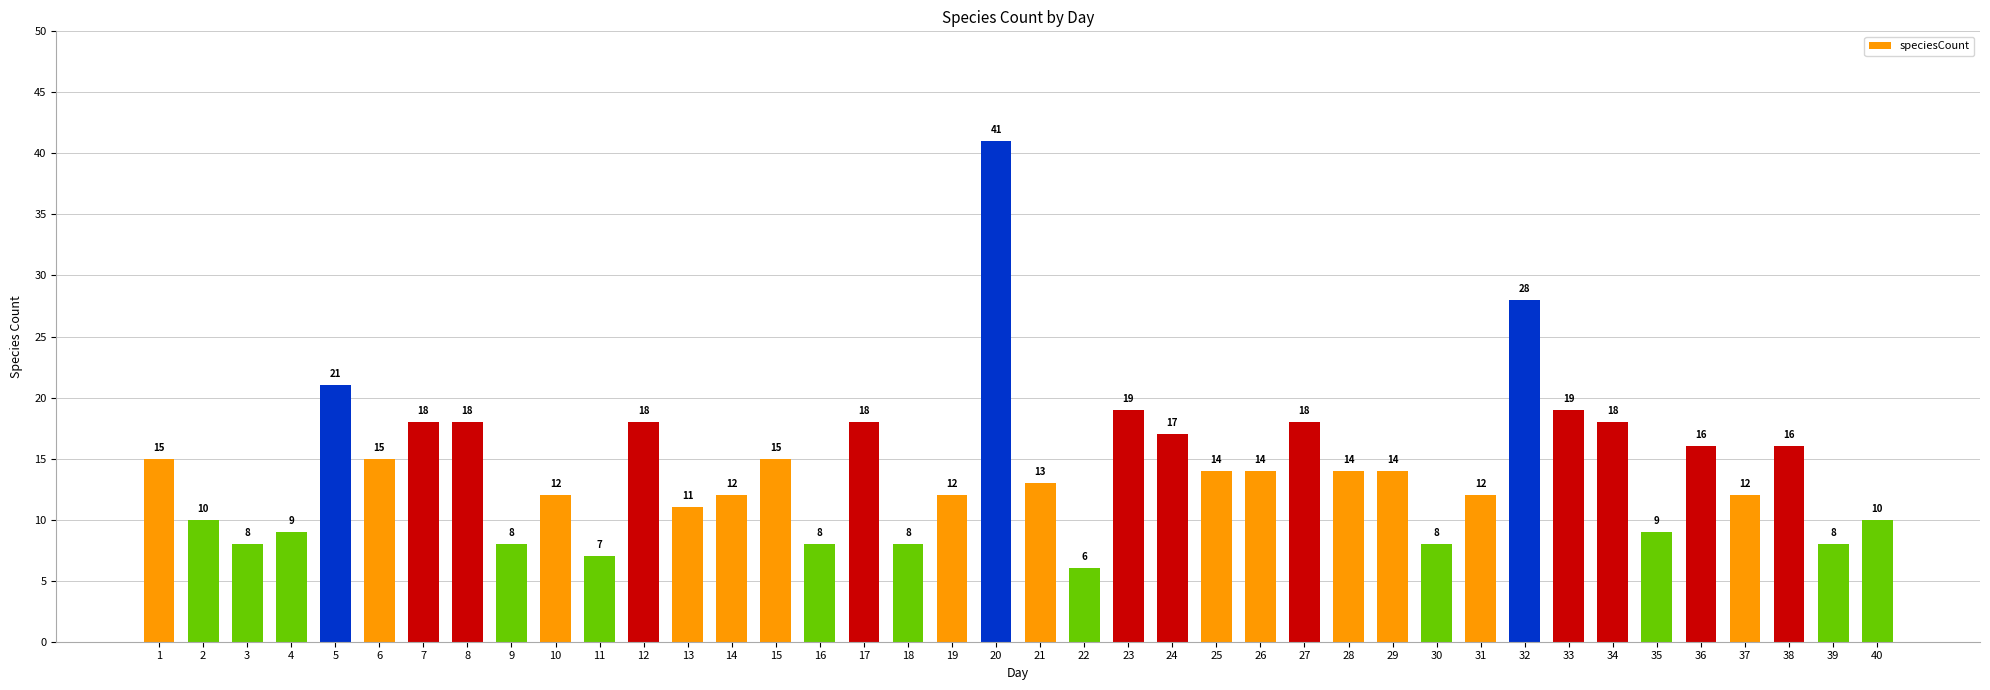

What is the change in value from 15 to 19?

-3